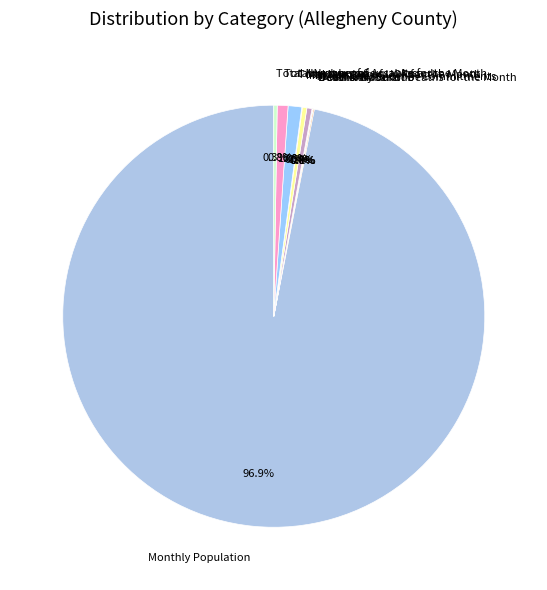

Which category has the biggest portion of the pie?

Monthly Population